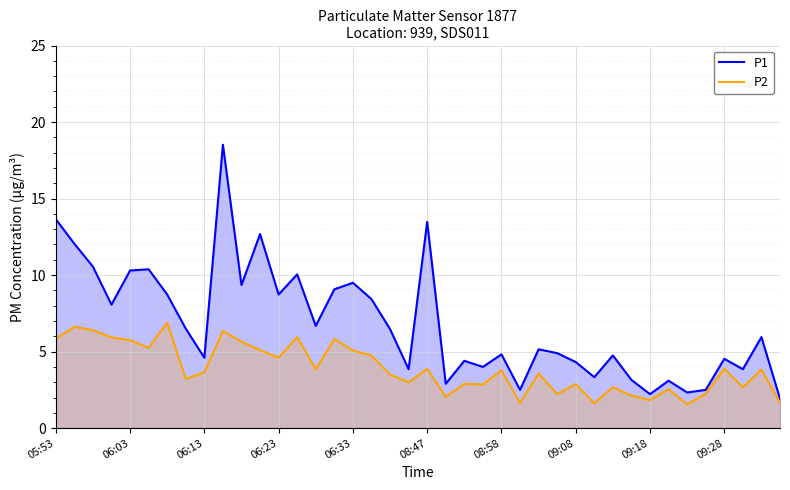

Rank the series by their maximum value, from lowest to highest.

P2, P1